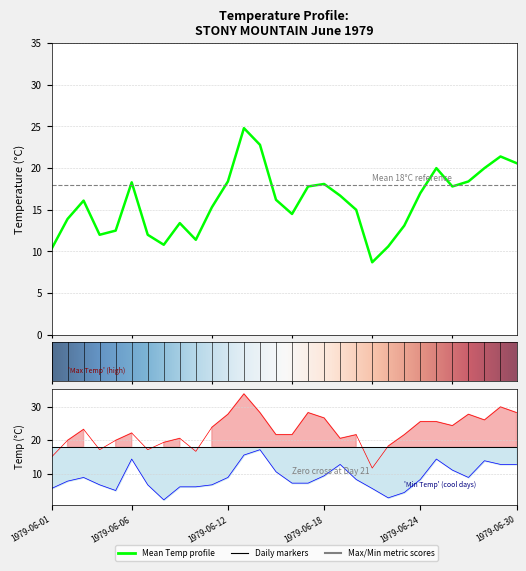

Which category has the highest value in the Max Temp (C) series?

1979-06-13